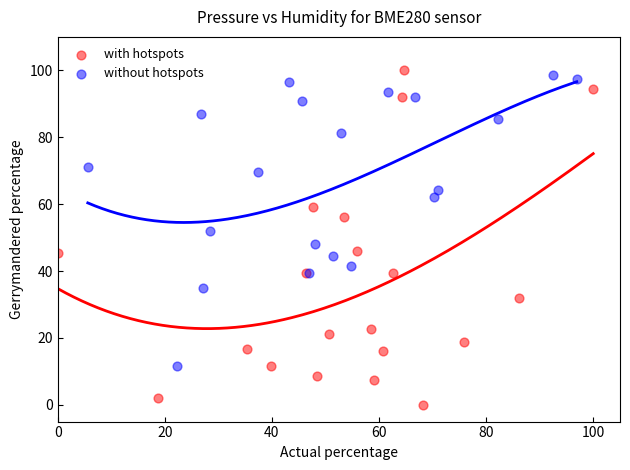

Which series has the largest Y range (max minus min)?

with hotspots